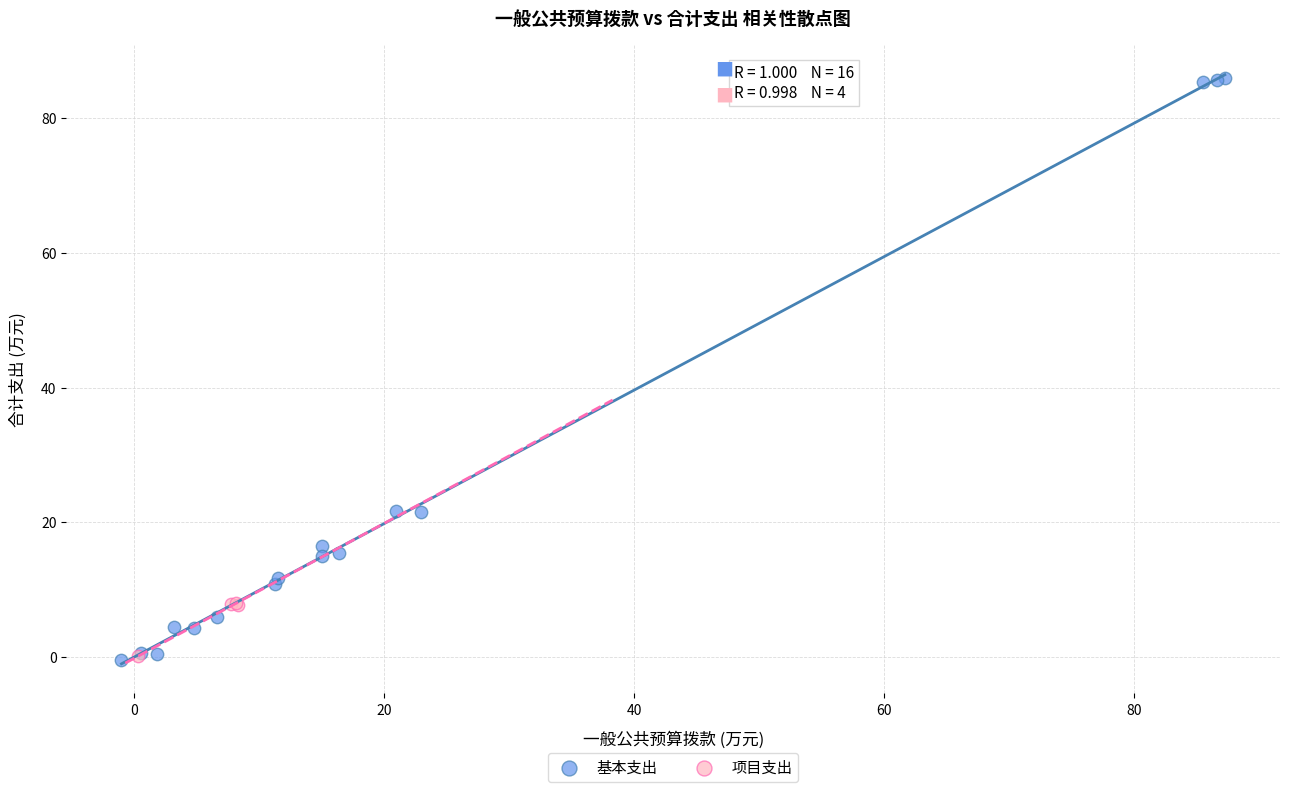

Which series reaches the maximum Y coordinate?

基本支出